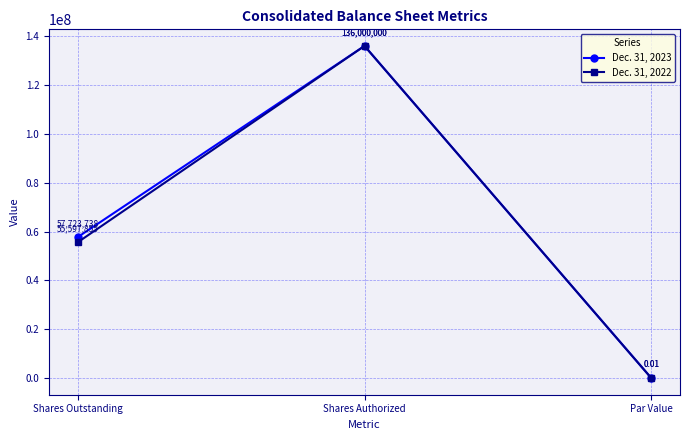

At which label is Dec. 31, 2023 closest to 68000000?

Shares Outstanding